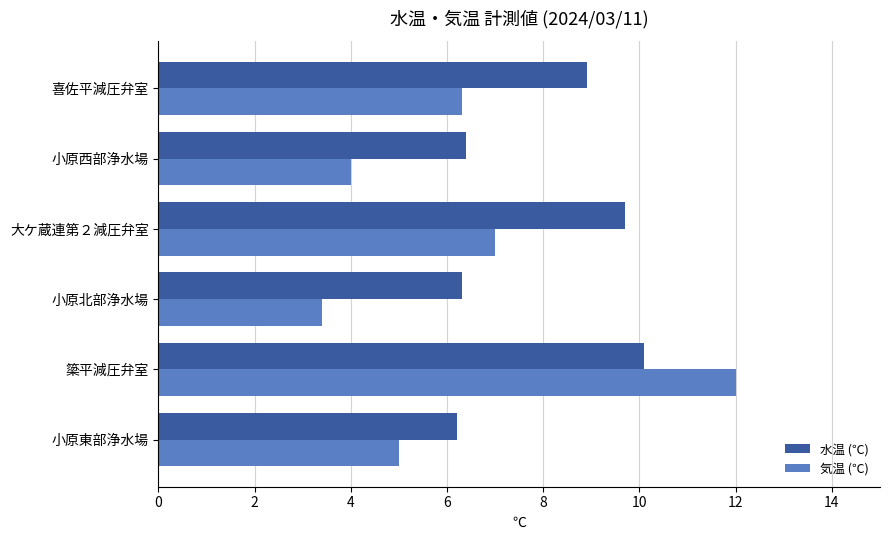

Rank the series by their average value, from highest to lowest.

水温 (℃), 気温 (℃)